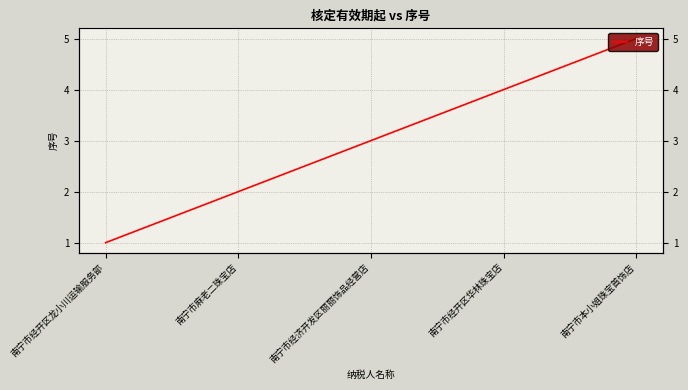

What is the maximum value shown in the chart?

5